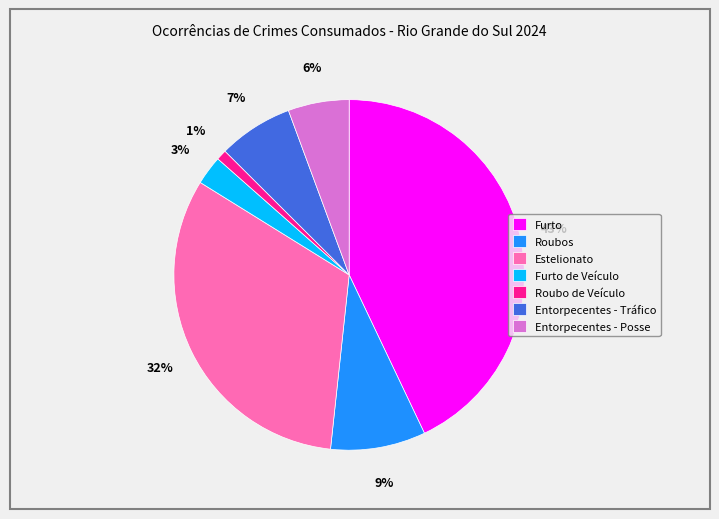

How many segments does this pie chart have?

7